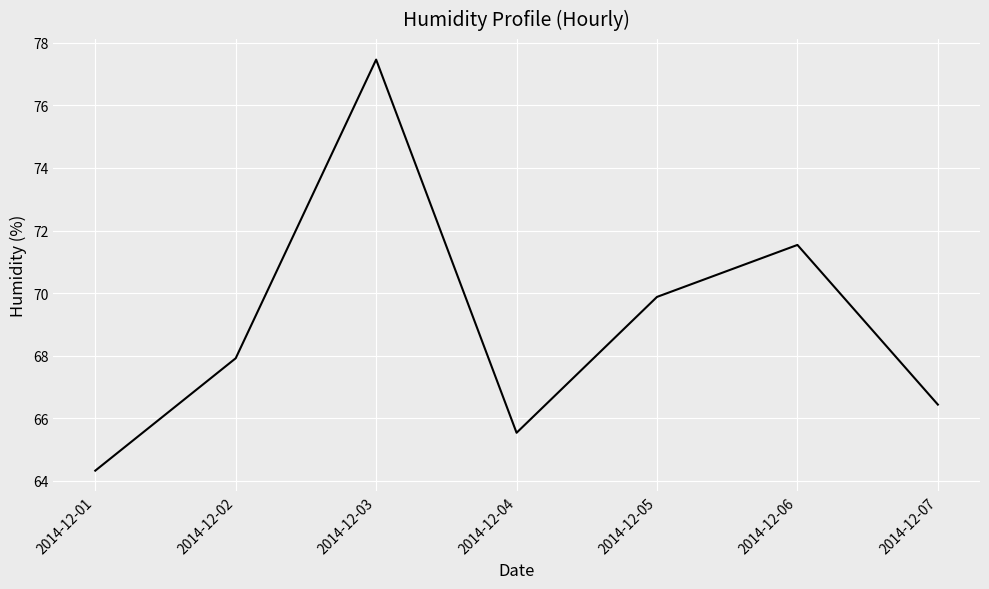

Approximately how many times larger is the value at 2014-12-07 compared to 2014-12-06?

0.9